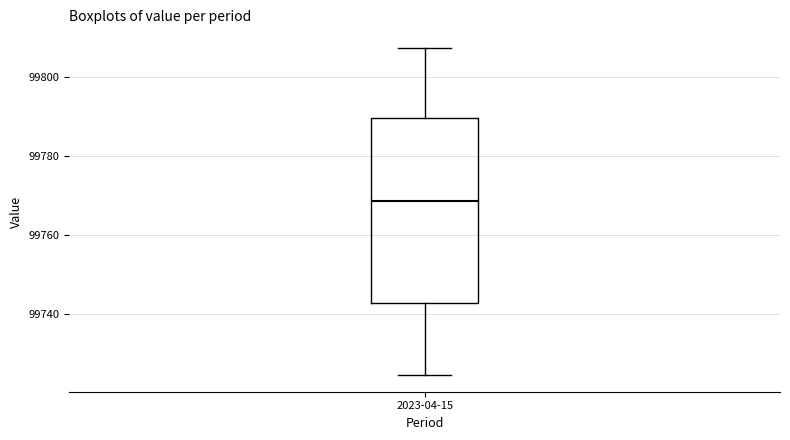

Transcribe this box plot: give where the median line is, the range the box spans, and where the two whiskers end, as read against the y-axis. The values are not printed on the chart, so give them approximately, as read against the axis.

median 99768, box 99742 to 99790, whiskers 99724 to 99808